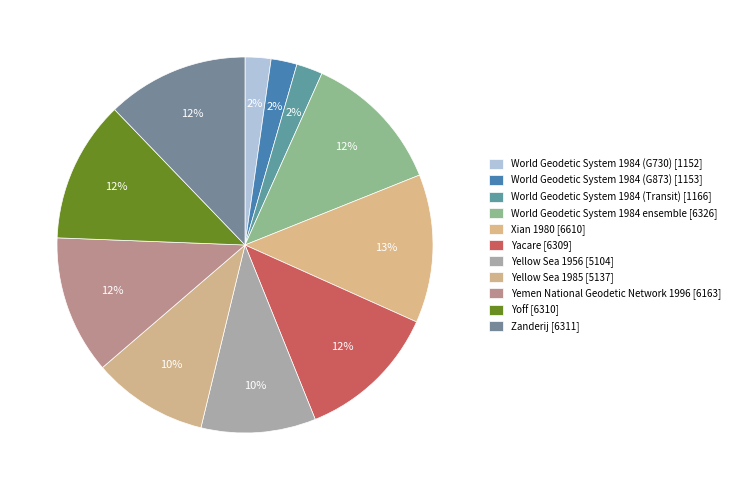

Count the number of slices in the pie.

11